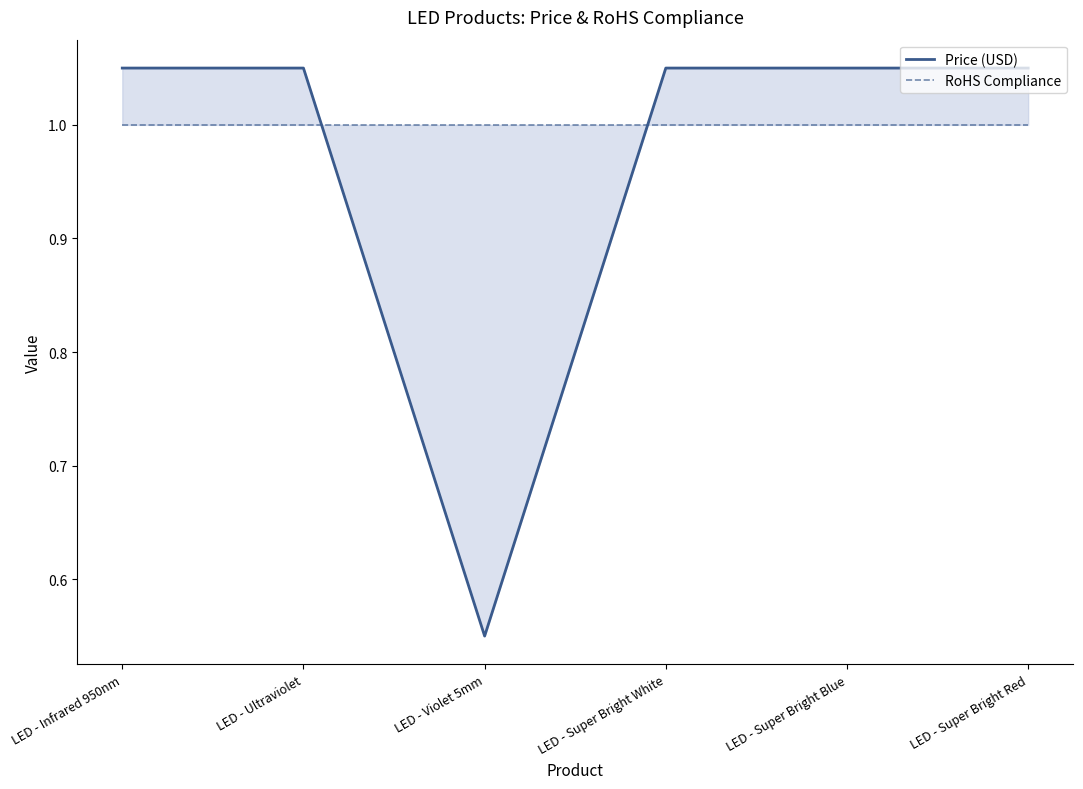

Which series has the largest total across all categories?

RoHS Compliance